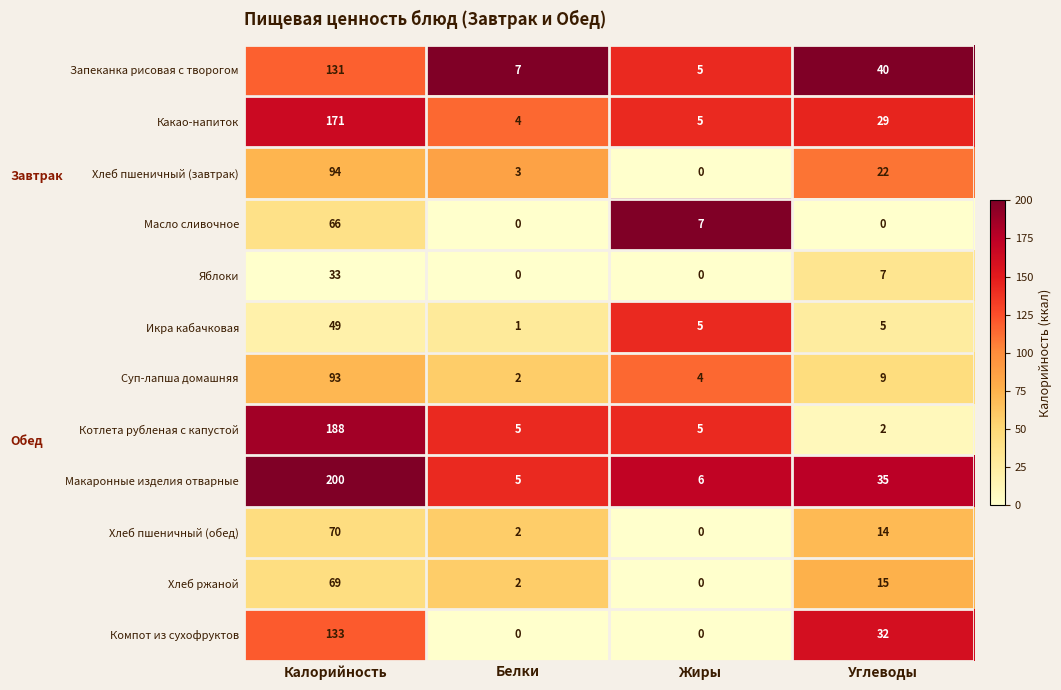

At which label does Масло сливочное first exceed 7?

Калорийность